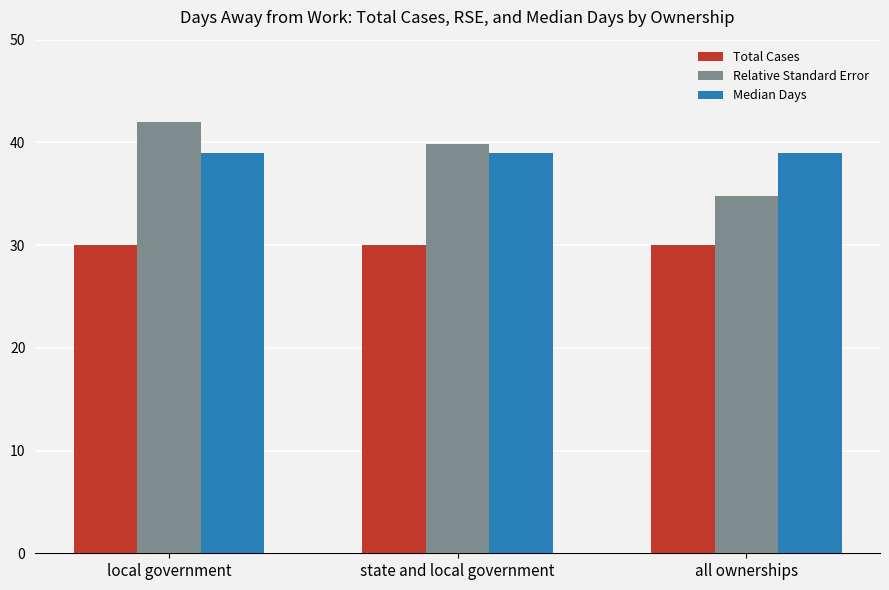

At which category does the chart reach its peak across all series?

local government